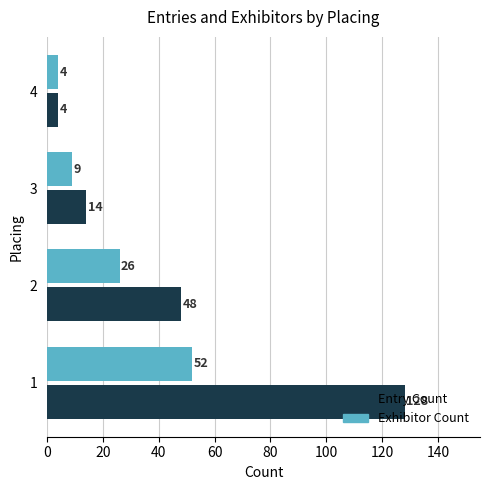

At how many categories does at least one series exceed 111?

1